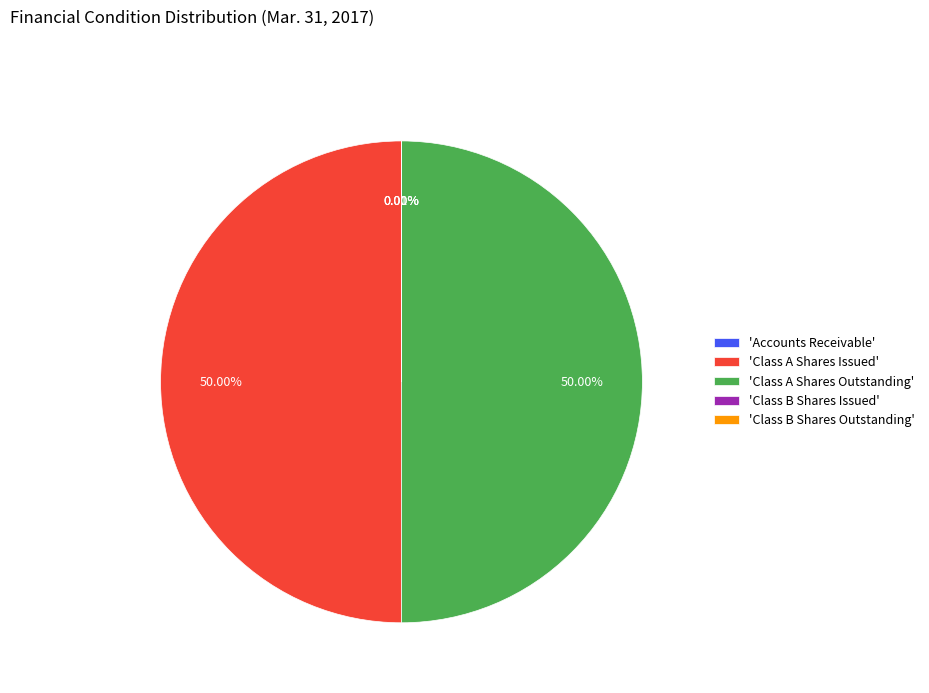

Is the sum of 'Class A Shares Outstanding' and 'Class A Shares Issued' greater than half?

Yes